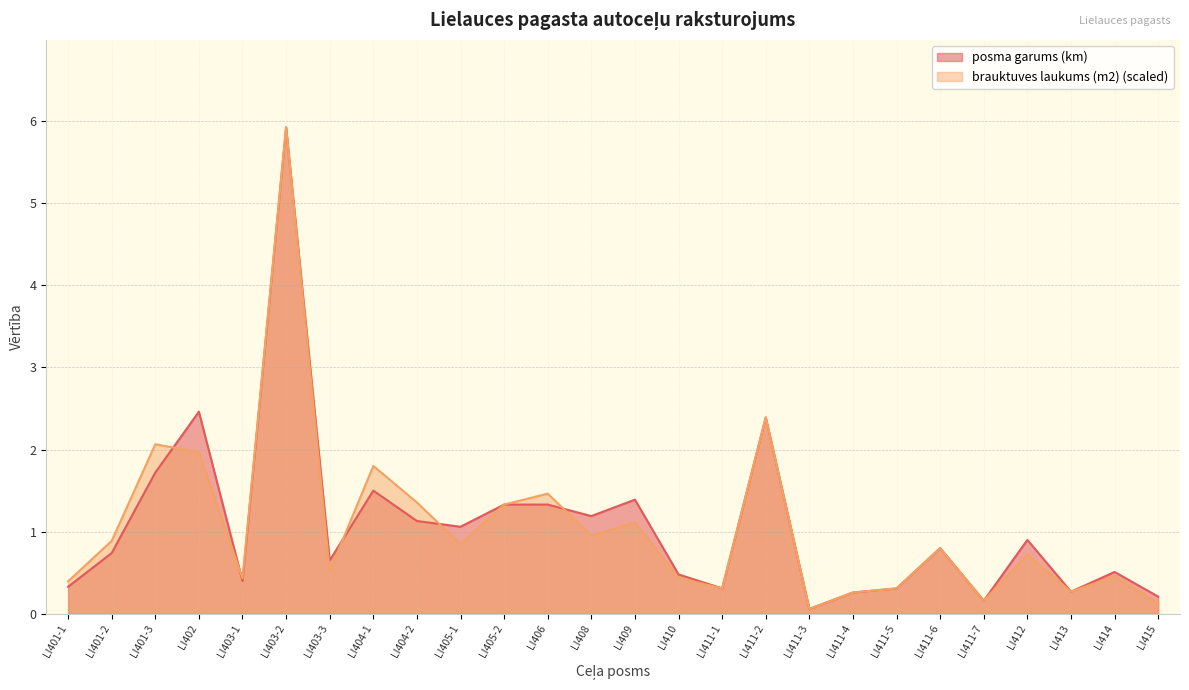

What is the difference between the maximum and minimum values in the posma garums (km) series?

5.9